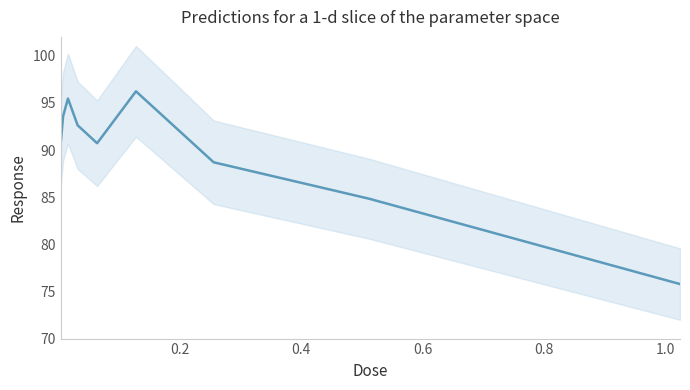

True or false: there are more than 2 points higher than both neighbors.

False